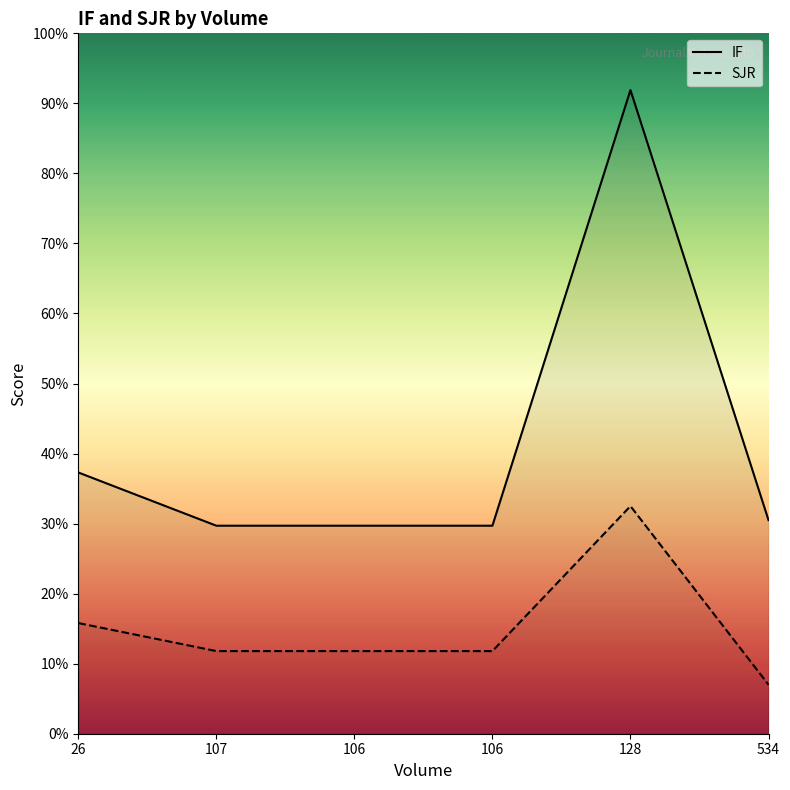

What is the total value across all series at 107?

4.2